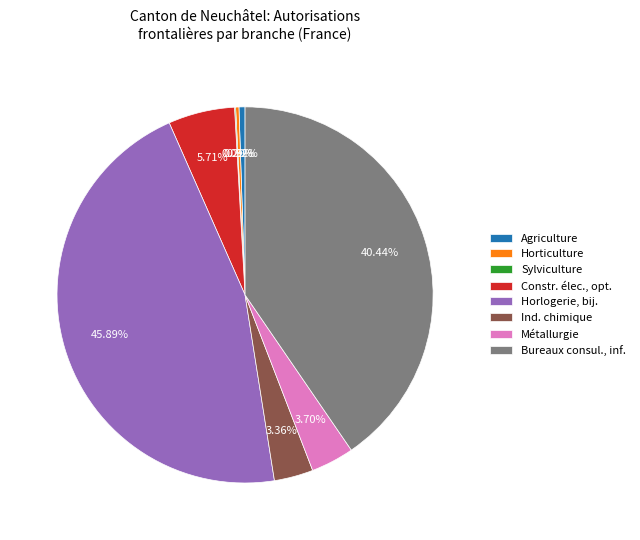

What is the largest slice in the pie chart?

Horlogerie, bij.